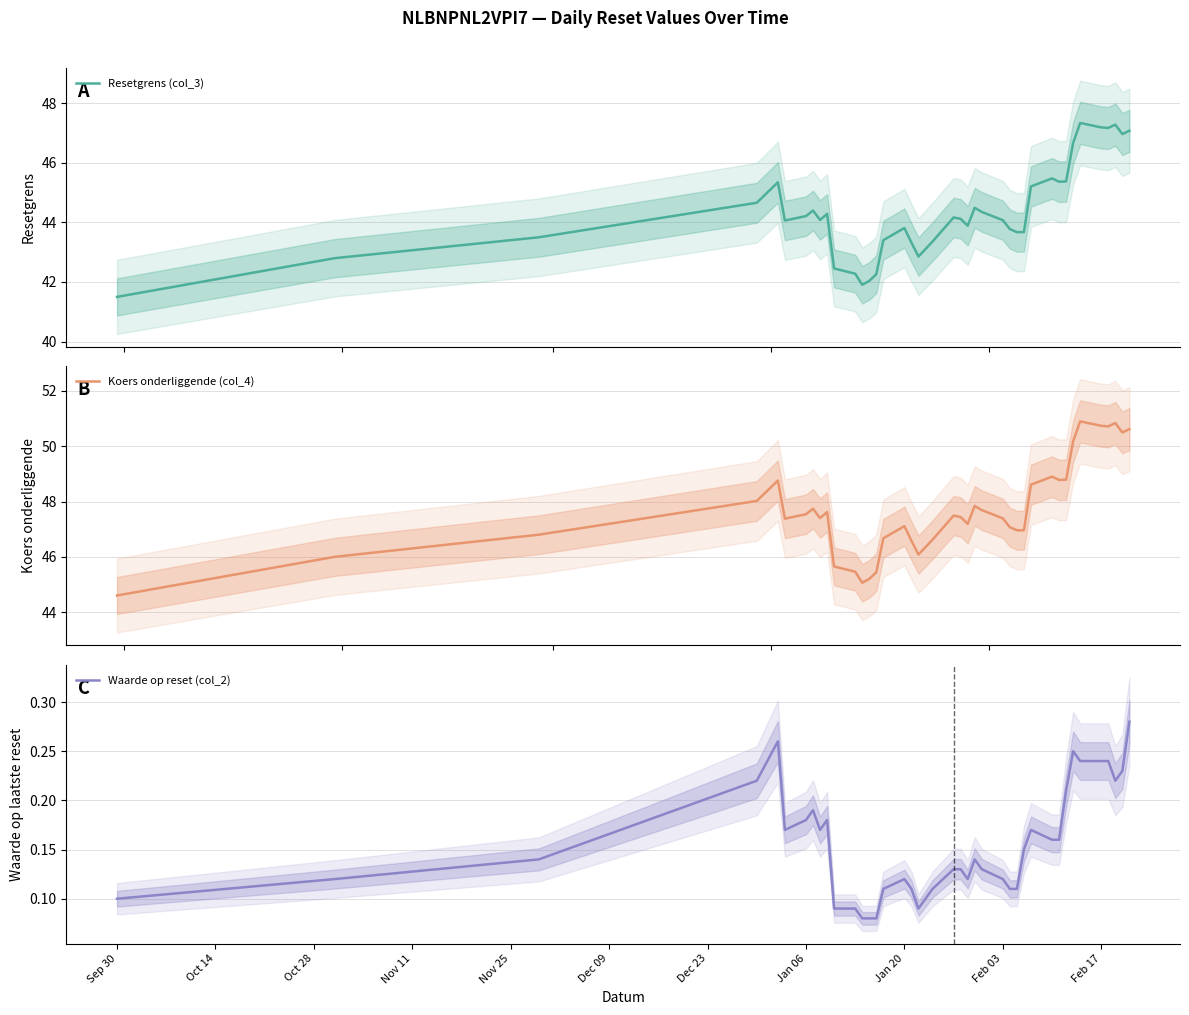

True or false: Waarde op reset (col_2) and Koers onderliggende (col_4) intersect in this chart.

False